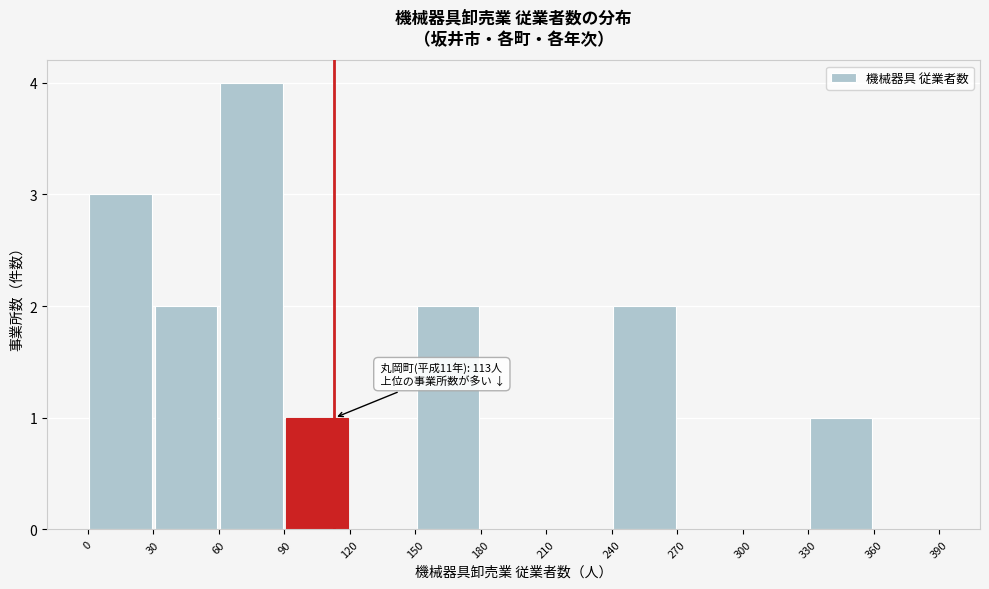

Over which range of the x-axis is the bar tallest?

60 to 90